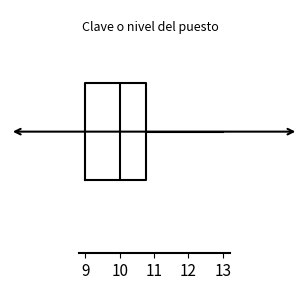

Where is the left edge of the box on the x-axis? The values are not printed on the chart, so give them approximately, as read against the axis.

9.0